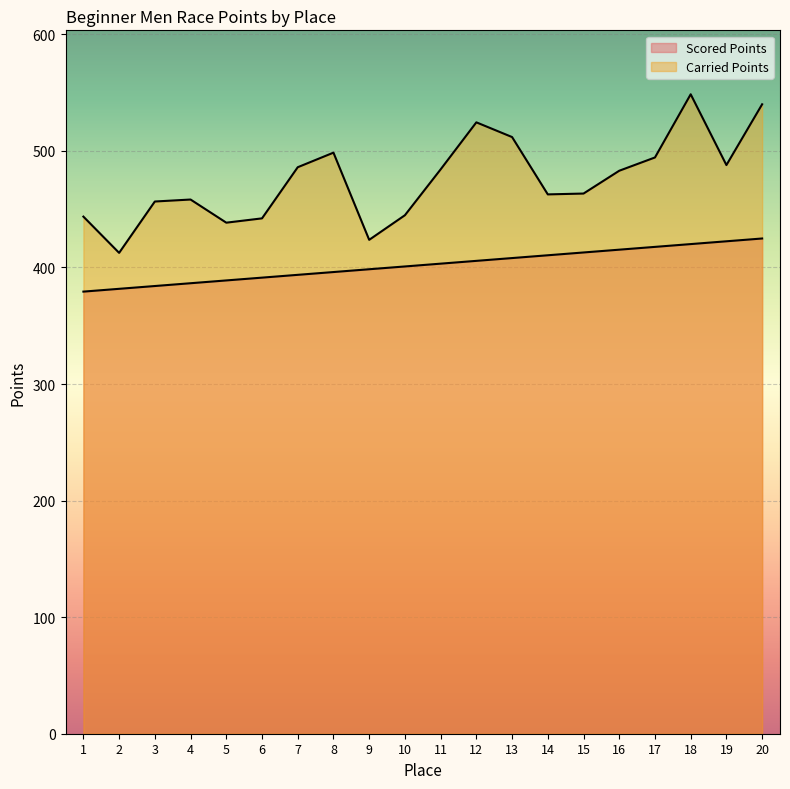

How many lines are shown in the chart?

2